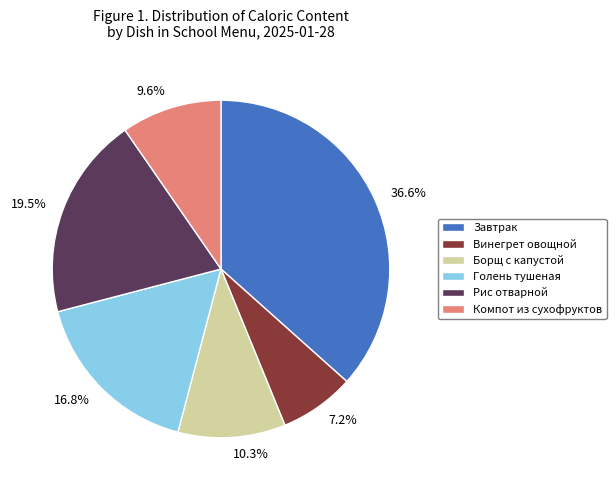

Approximately how many times larger is the value at Компот из сухофруктов compared to Борщ с капустой?

0.9